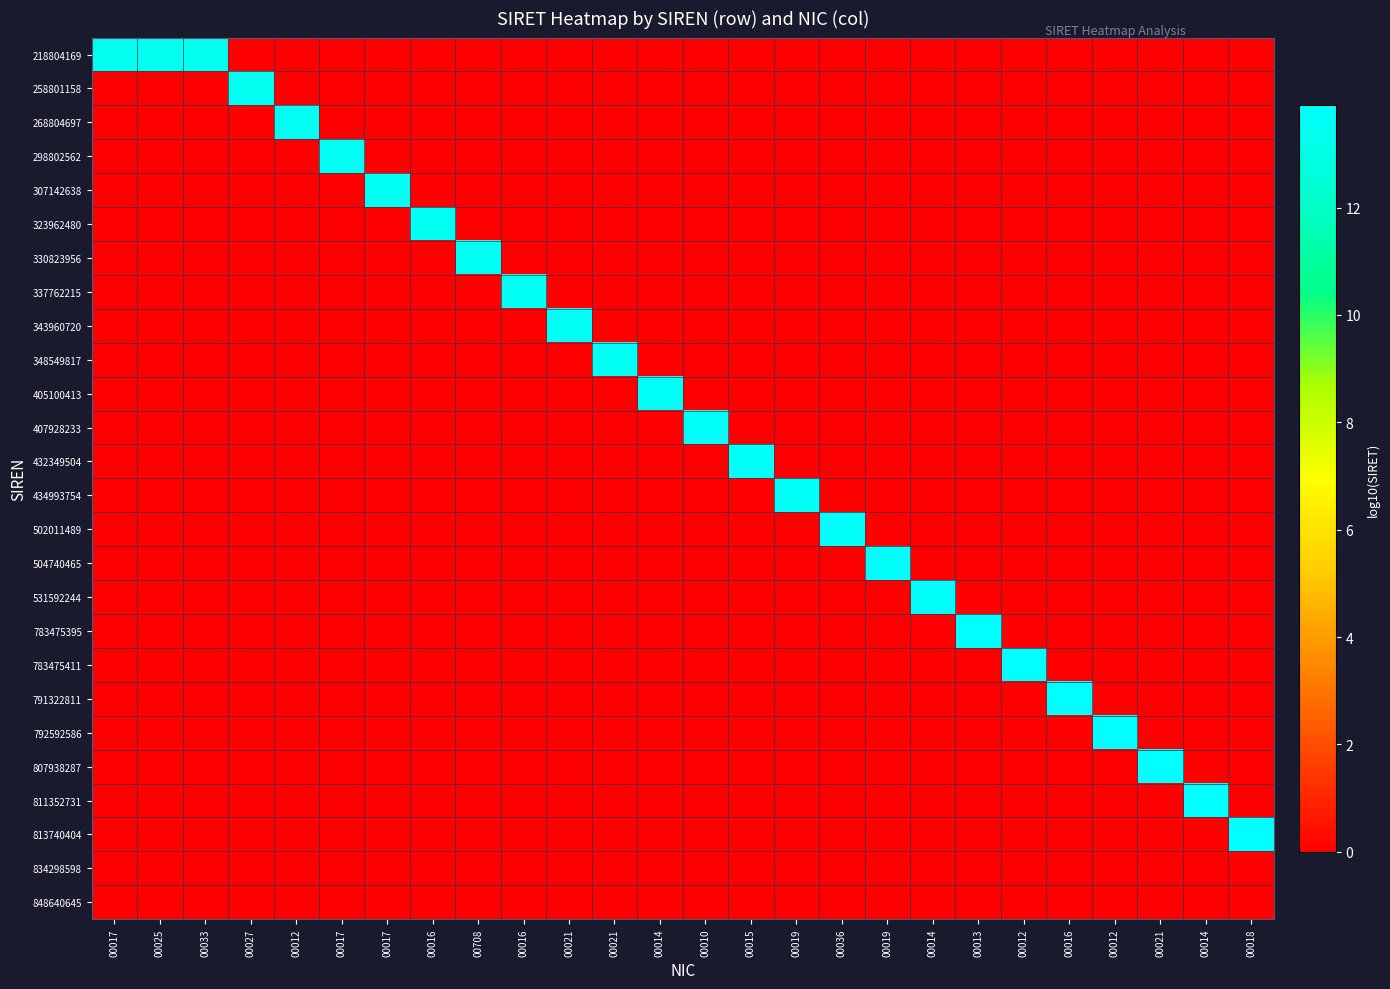

What is the total value across all series at 00016?

13.5